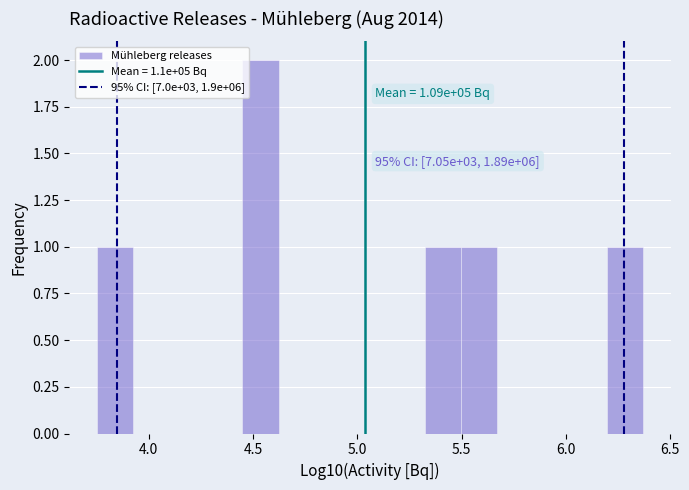

Around what value on the x-axis is the tallest bar? Give the approximate position of its centre, as read against the axis.

4.55